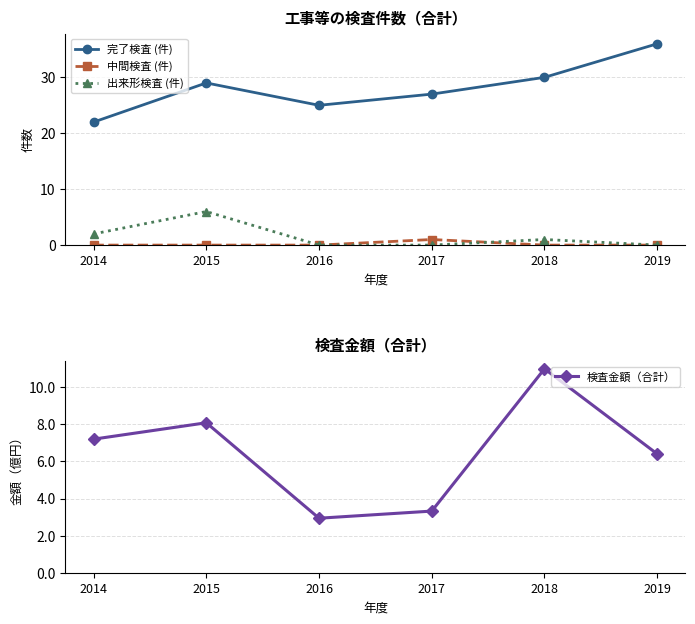

Count the number of data series in this chart.

4